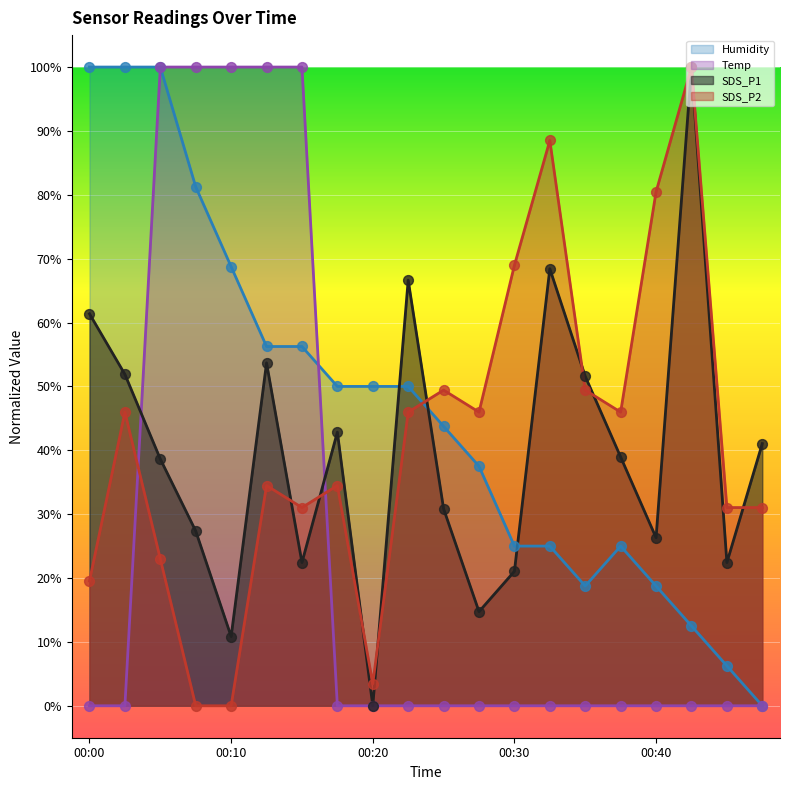

Is the value of Temp at 00:35 greater than the value of SDS_P2 at 00:32?

No